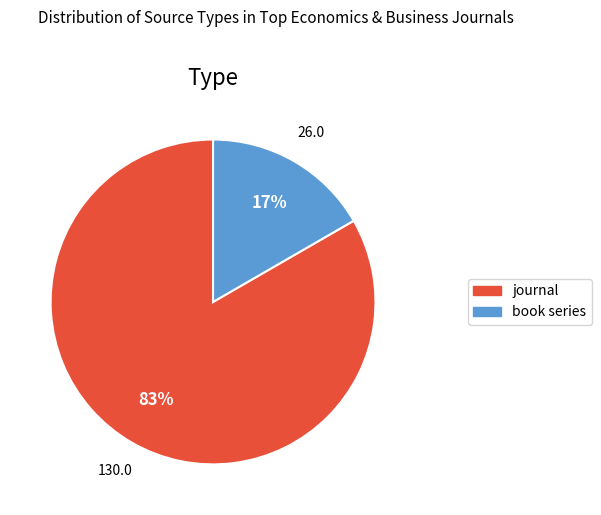

Which slice is the smallest?

book series